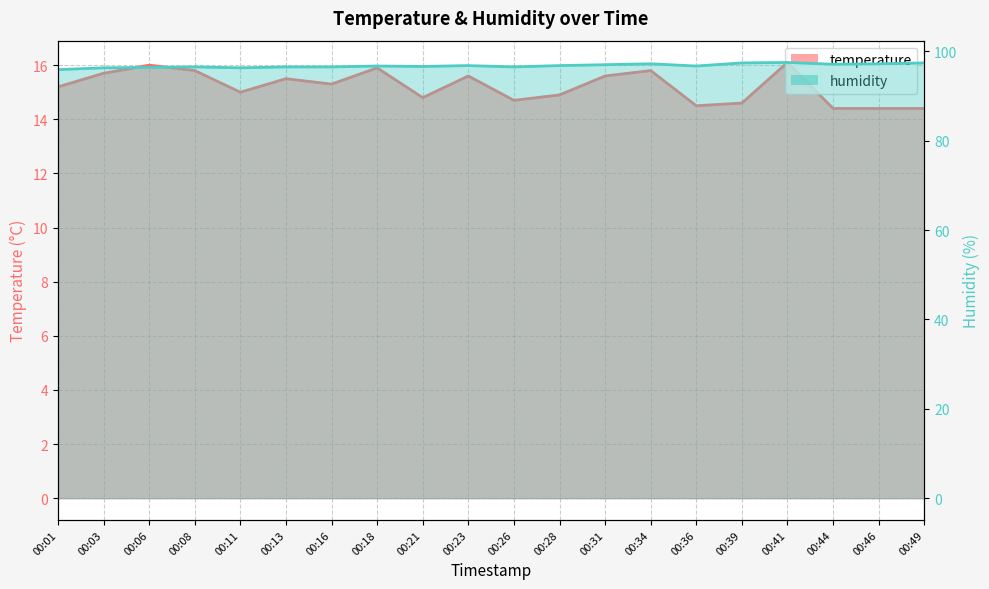

True or false: humidity and temperature intersect in this chart.

False